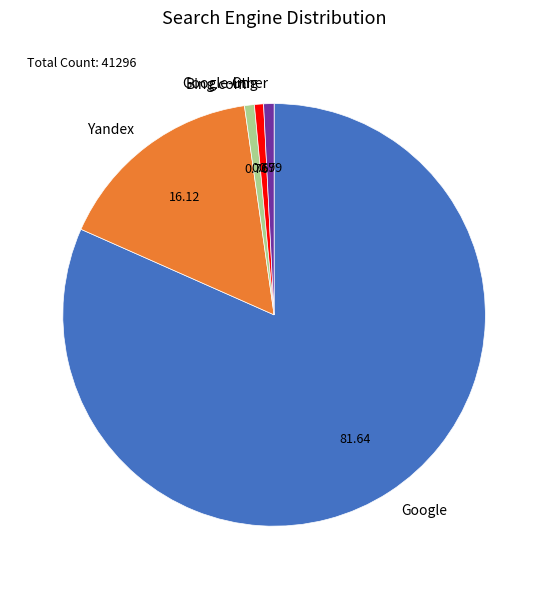

Which slice is the largest?

Google